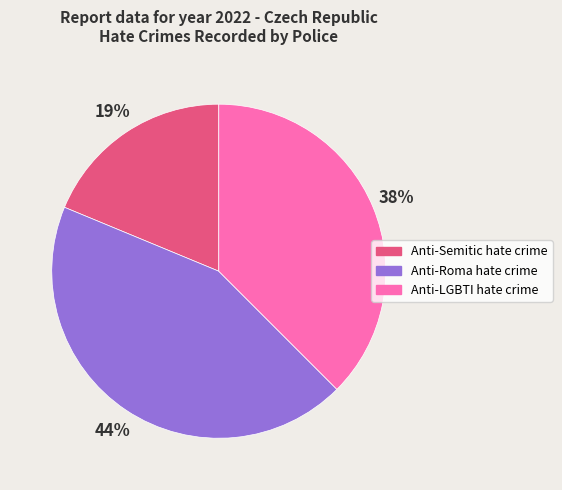

To the nearest percent, what is the combined percentage of Anti-LGBTI hate crime and Anti-Semitic hate crime?

56%